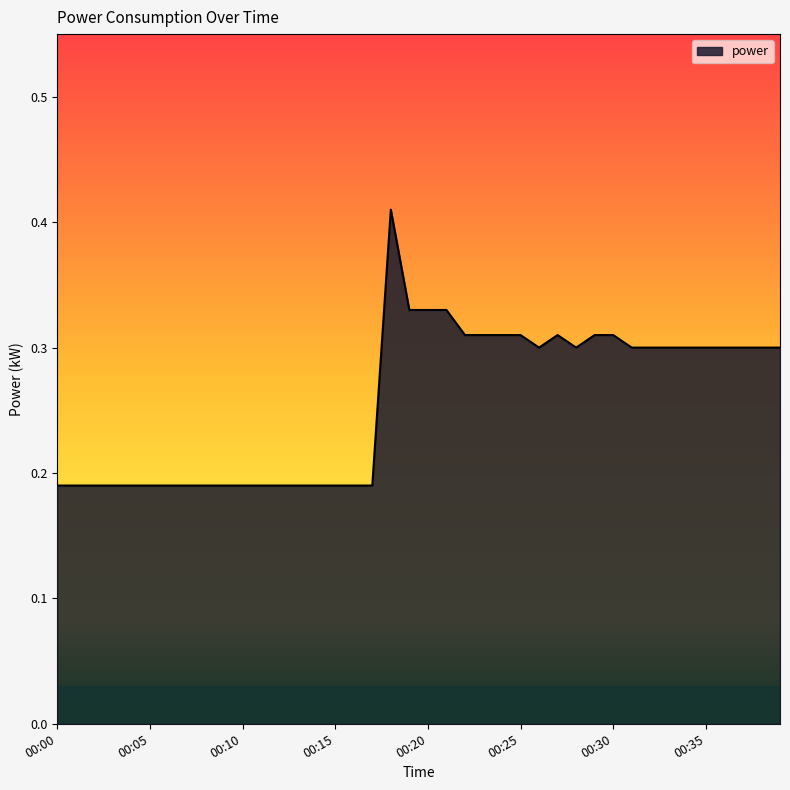

Which label corresponds to the smallest value in the chart?

00:00